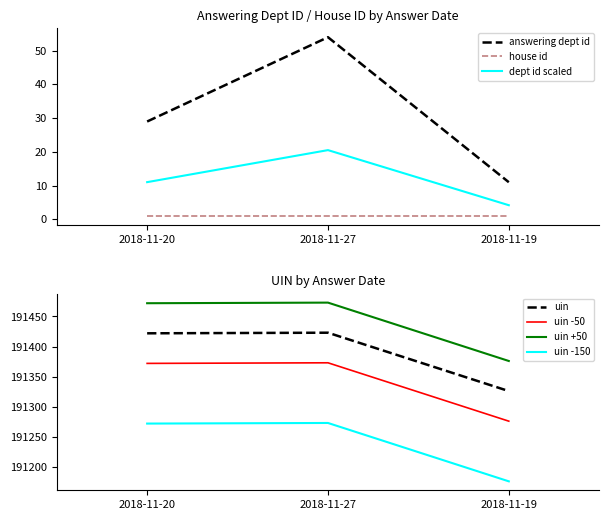

The dept id scaled series shows 4.2 at 2018-11-19. True or false?

True